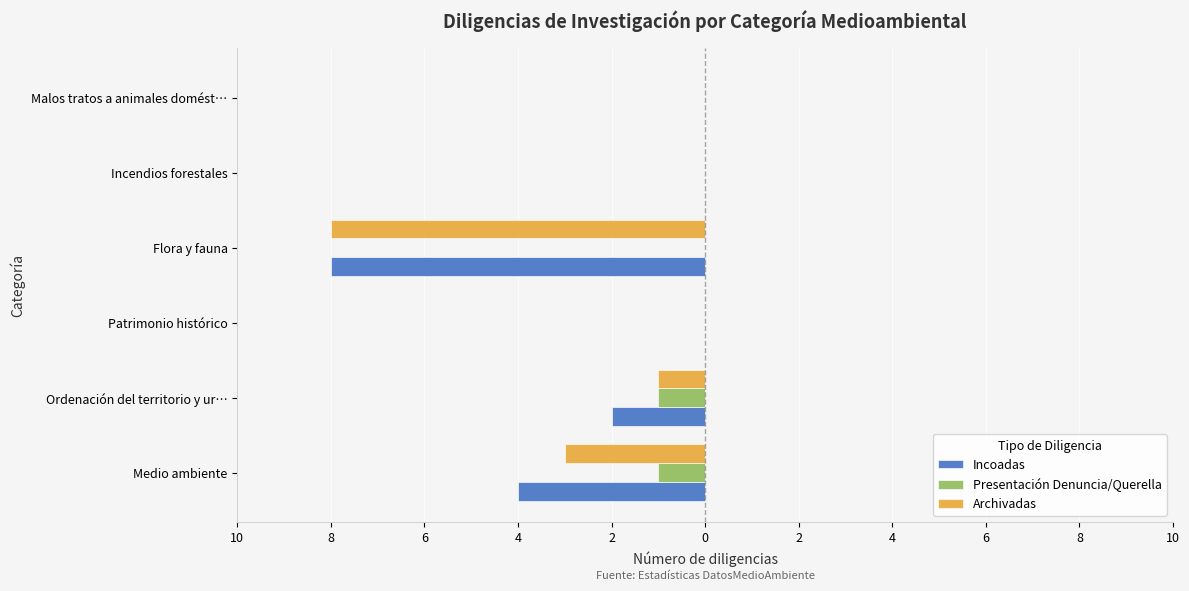

What are all the series names shown in the legend?

Incoadas, Presentación Denuncia/Querella, Archivadas